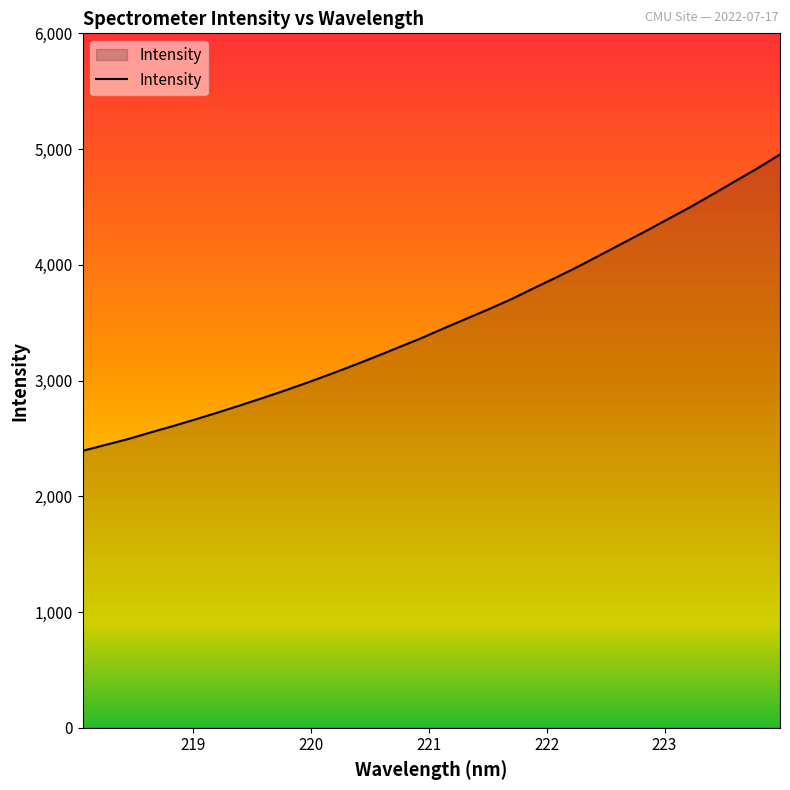

What is the greatest value displayed?

4953.4